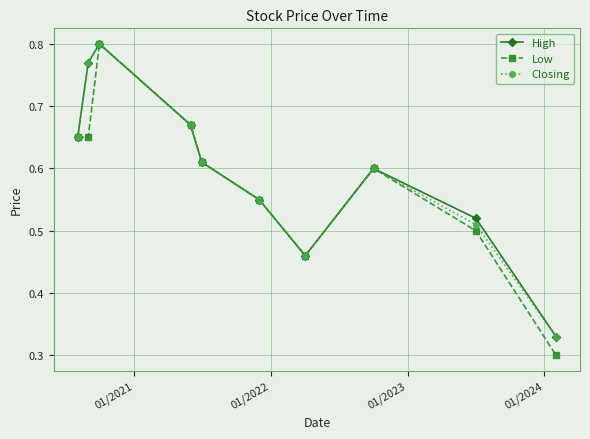

Which series has the widest spread of values?

Low